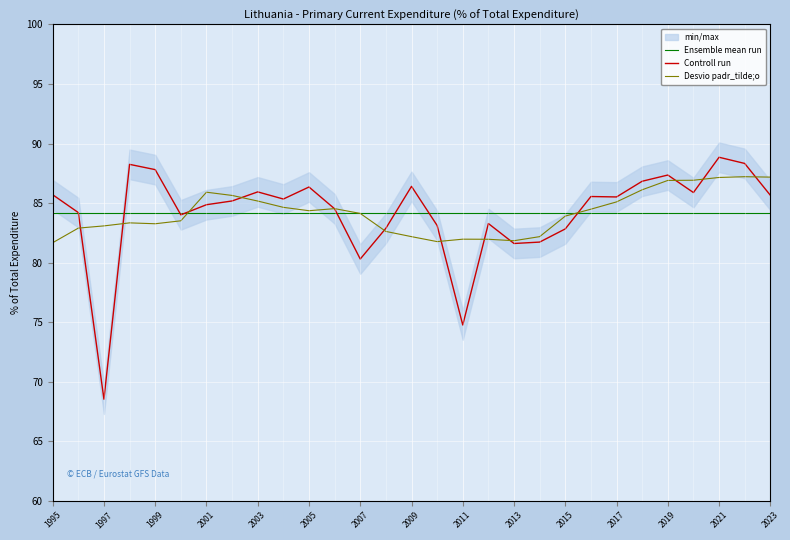

True or false: there are more than 0 points higher than both neighbors.

True